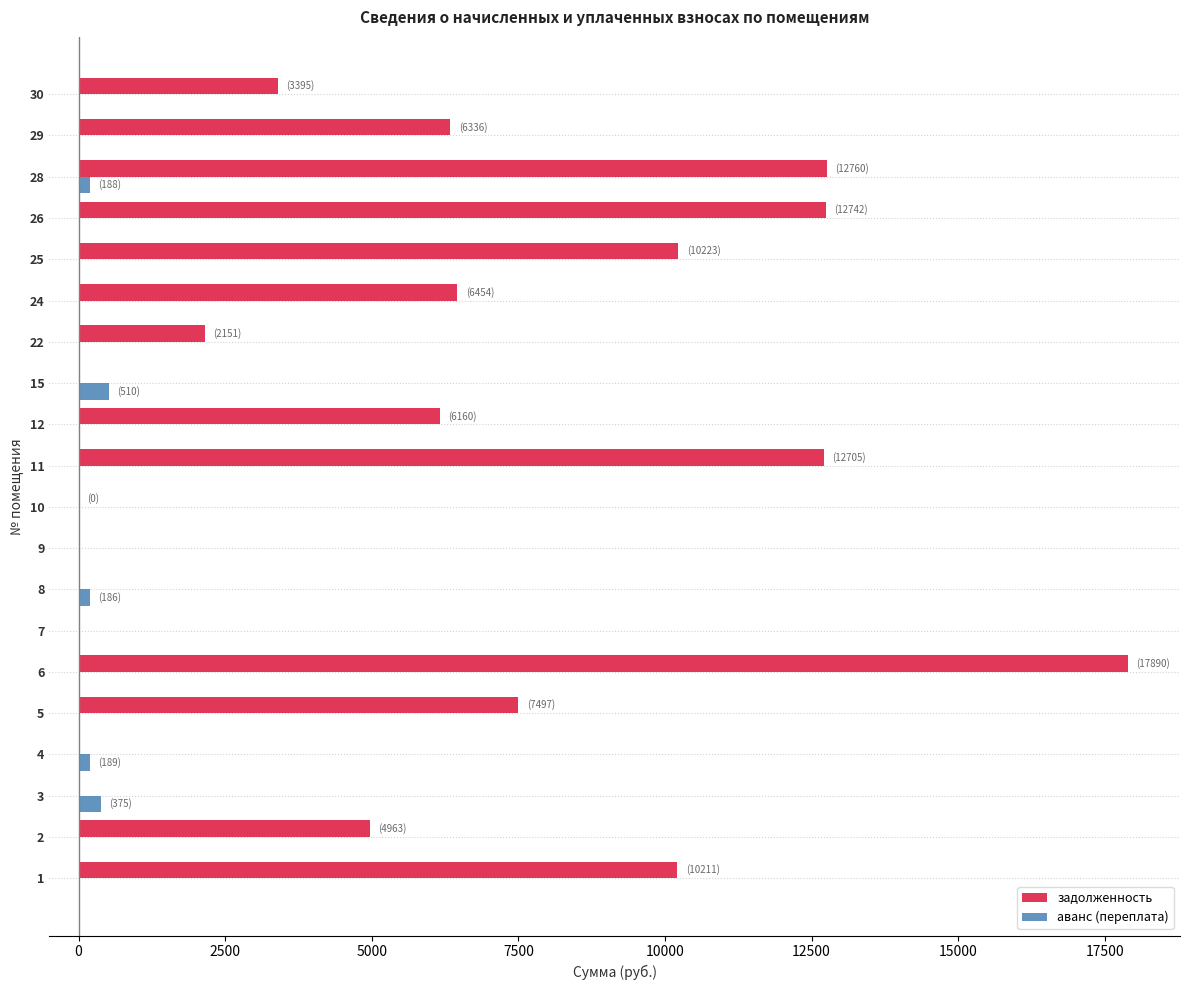

Which series has the largest total across all categories?

задолженность